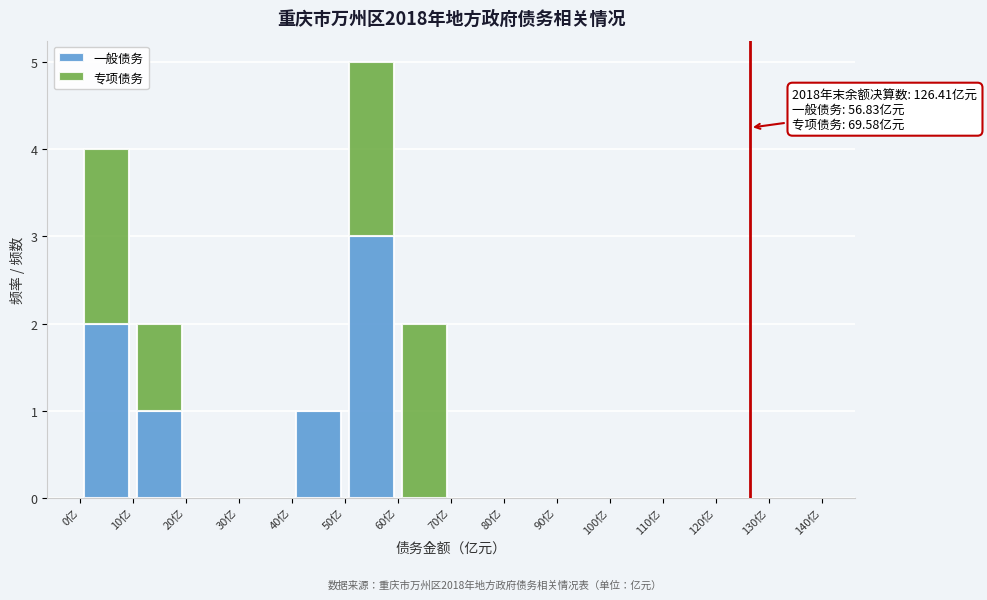

Which range on the x-axis has the tallest stacked bar (by total height)?

50 to 60